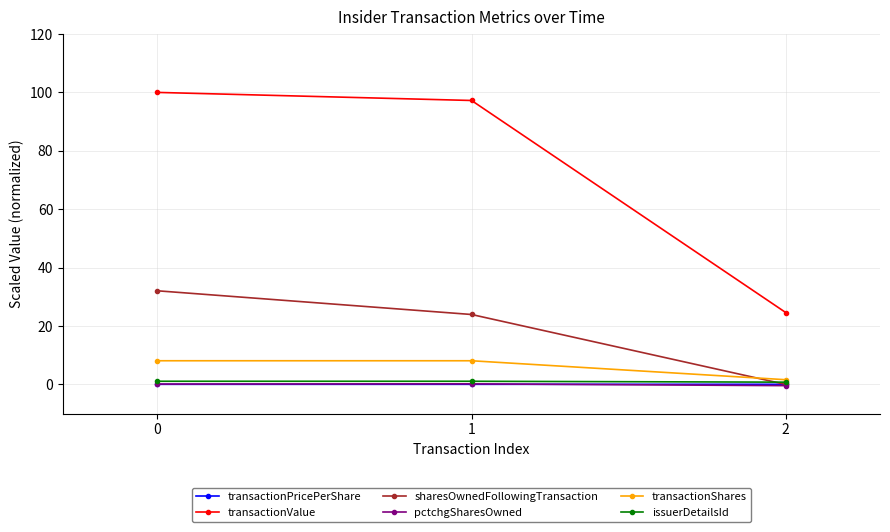

Between 1 and 2, which series saw the biggest shift?

transactionValue